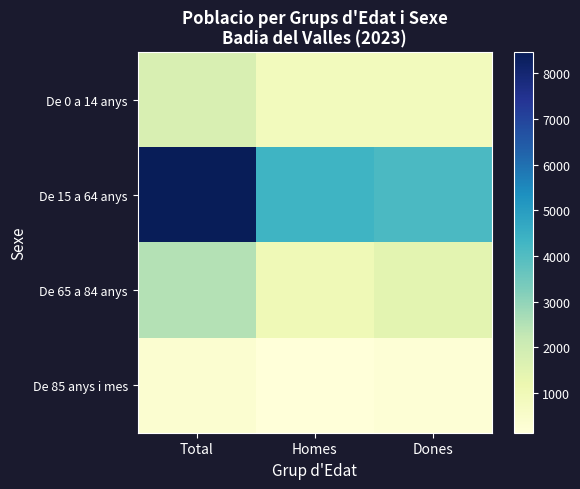

Reading left to right, list all the values displayed in this chart.

De 0 a 14 anys: Total=1738	Homes=879	Dones=859
De 15 a 64 anys: Total=8462	Homes=4348	Dones=4114
De 65 a 84 anys: Total=2482	Homes=1017	Dones=1465
De 85 anys i mes: Total=373	Homes=135	Dones=238